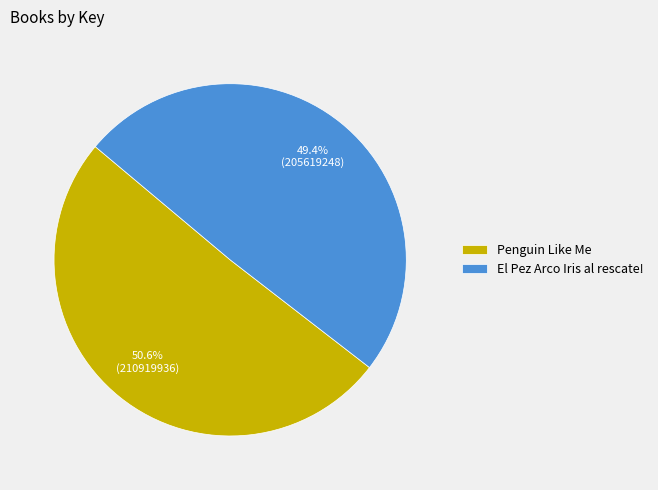

Rank the categories by value from highest to lowest.

Penguin Like Me, El Pez Arco Iris al rescate!